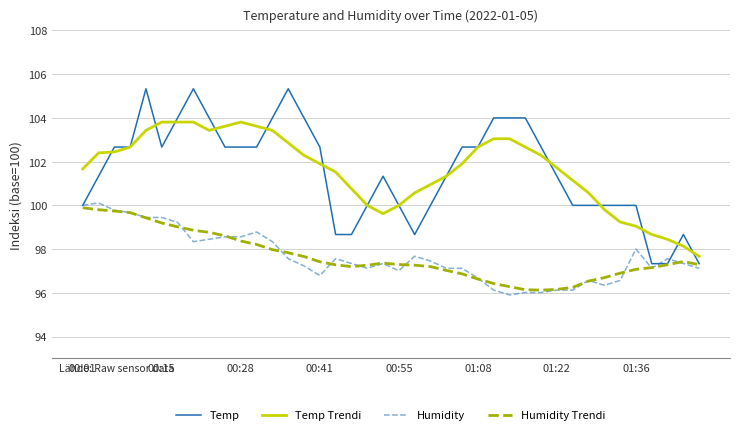

What is the maximum value for Temp?

105.3